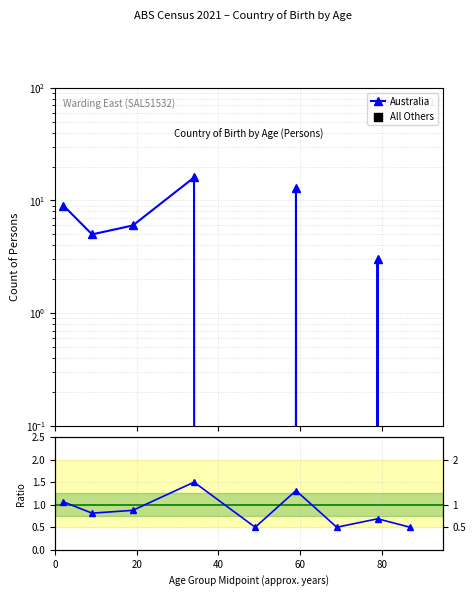

Is the value of Ratio at 20 greater than the value of All Others at 6?

Yes